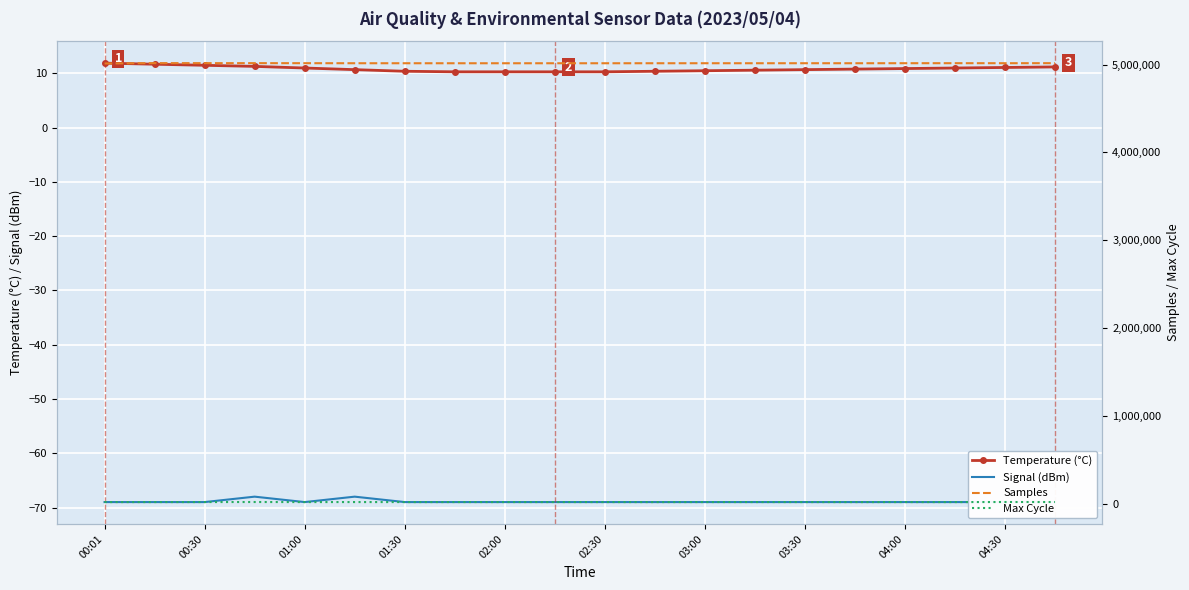

The value of Temperature (°C) at 02:30 is 16.6. True or false?

False